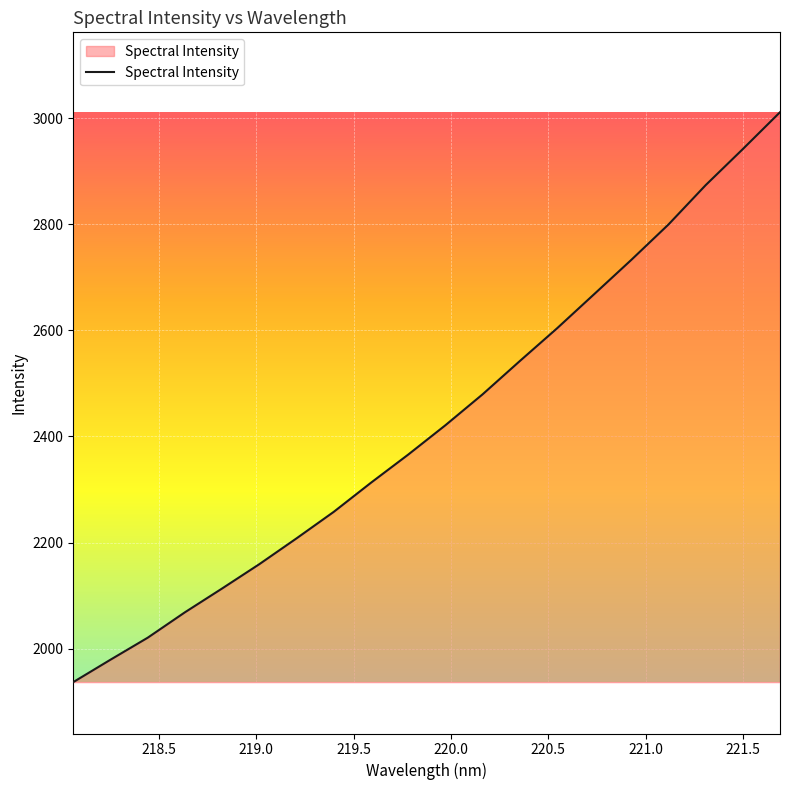

What is the difference between the maximum and minimum values?

1073.9